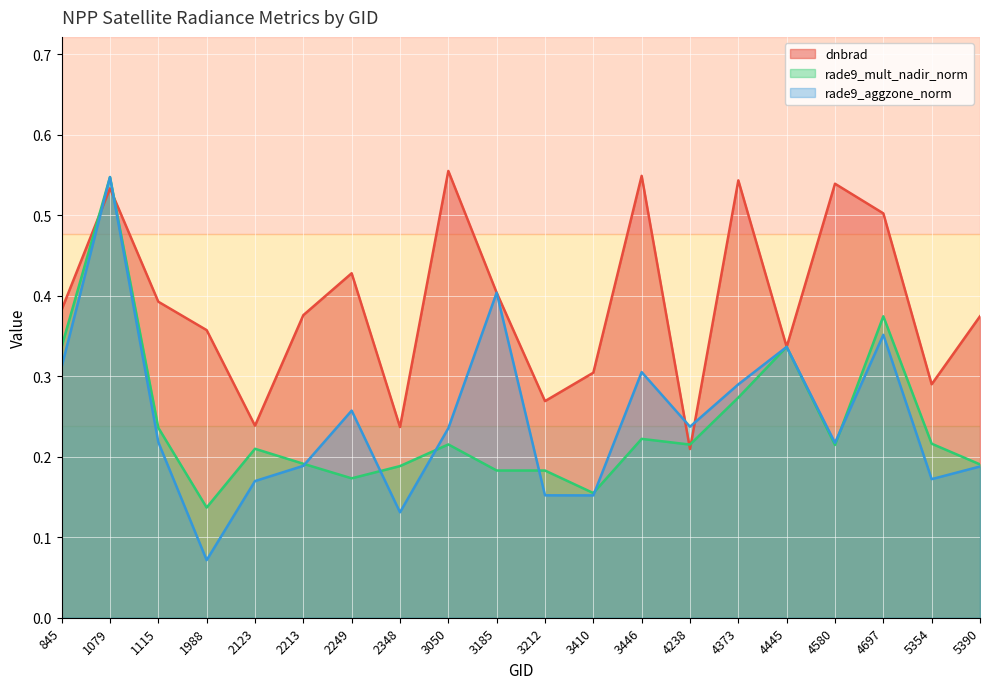

Which series ends up on top after the final intersection of rade9_mult_nadir_norm and rade9_aggzone_norm?

rade9_mult_nadir_norm